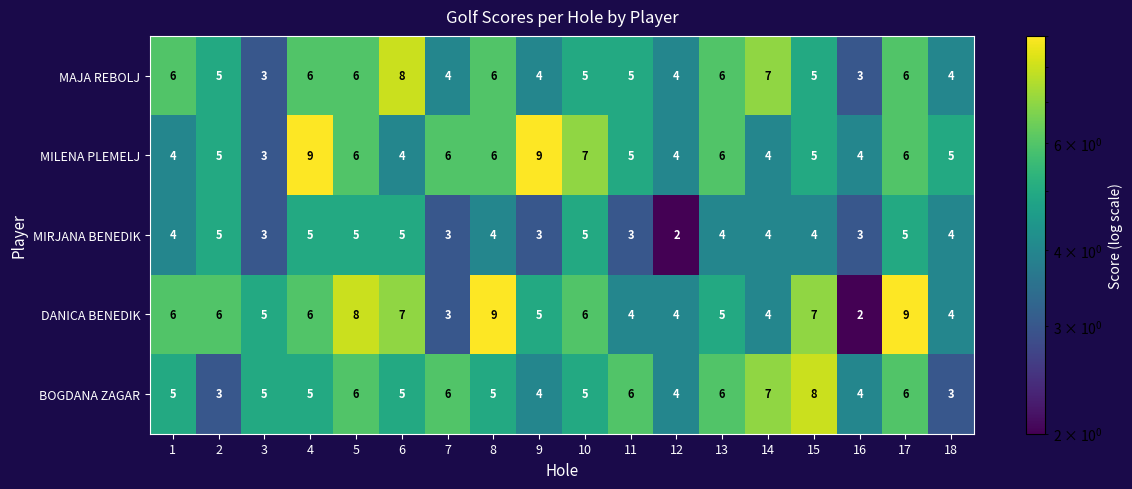

The MILENA PLEMELJ series shows 6 at 7. True or false?

True